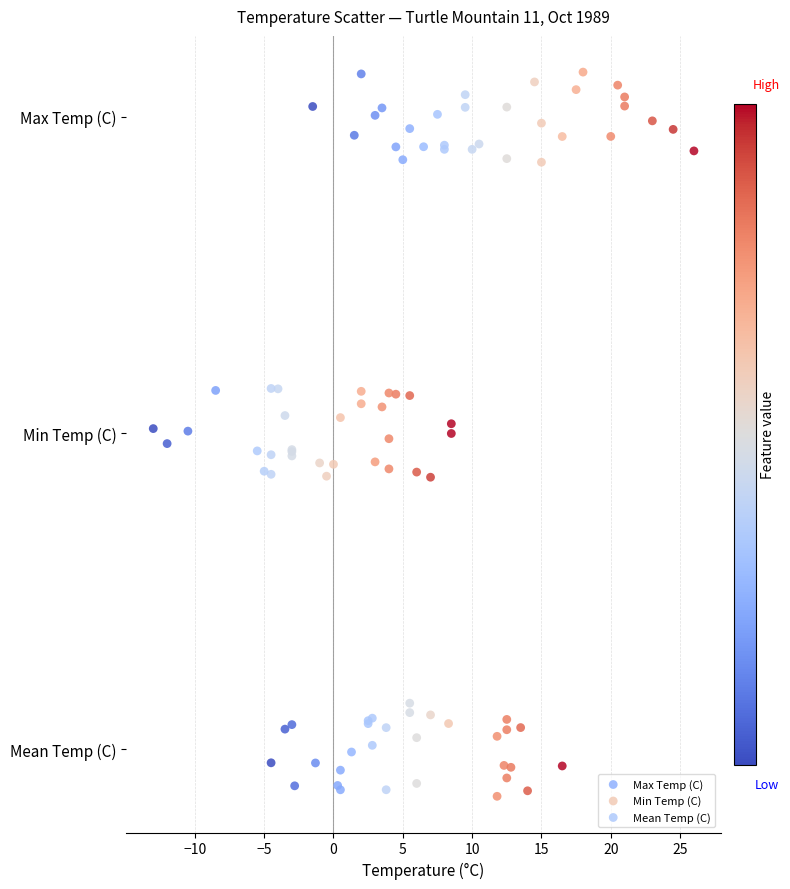

What are all the series names shown in the legend?

Max Temp (C), Min Temp (C), Mean Temp (C)